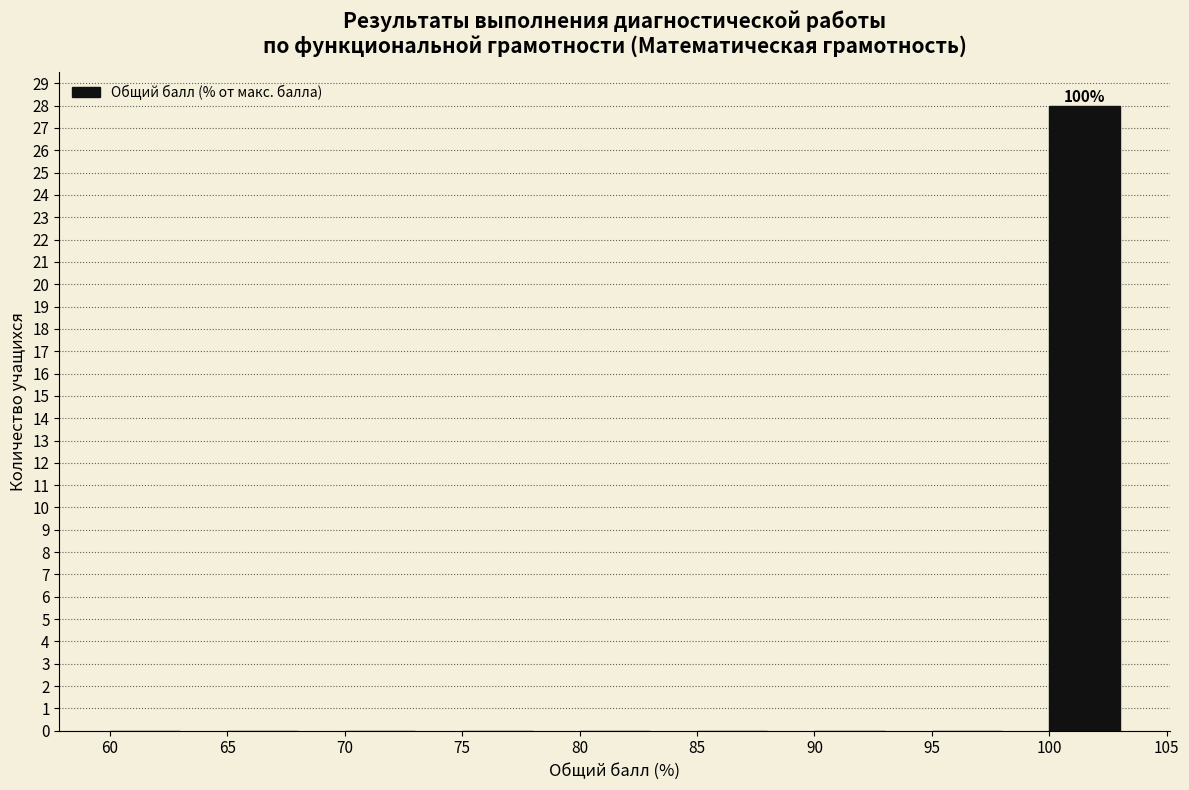

Over which range of the x-axis is the bar tallest?

100 to 105